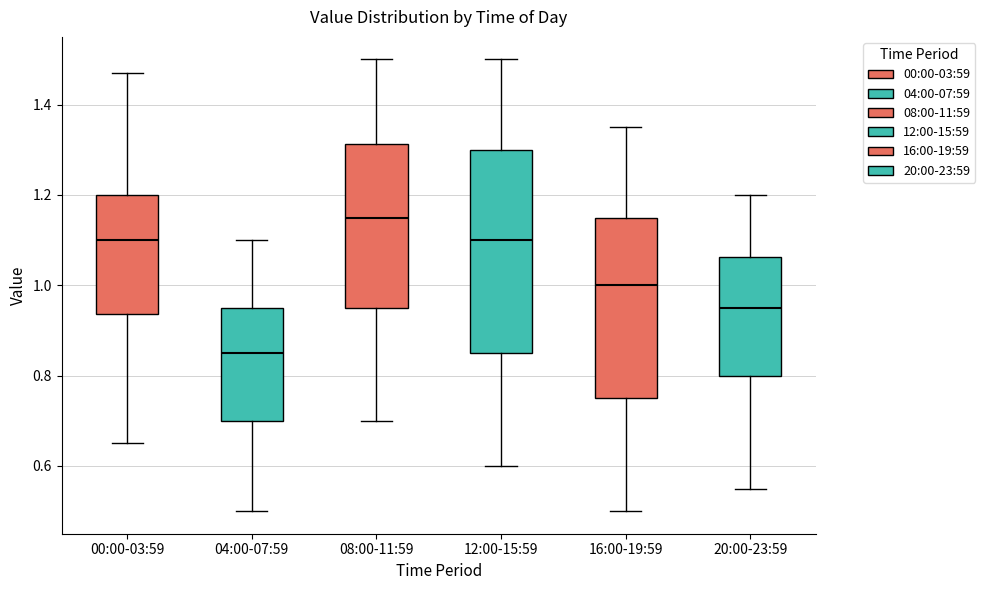

Reading left to right, read every box against the y-axis: the position of its median line, the range the box covers, and the ends of its whiskers. The values are not printed on the chart, so give them approximately, as read against the axis.

00:00-03:59: median 1.10, box 0.94 to 1.20, whiskers 0.66 to 1.48
04:00-07:59: median 0.86, box 0.70 to 0.96, whiskers 0.50 to 1.10
08:00-11:59: median 1.16, box 0.96 to 1.32, whiskers 0.70 to 1.50
12:00-15:59: median 1.10, box 0.86 to 1.30, whiskers 0.60 to 1.50
16:00-19:59: median 1.00, box 0.76 to 1.16, whiskers 0.50 to 1.36
20:00-23:59: median 0.96, box 0.80 to 1.06, whiskers 0.56 to 1.20